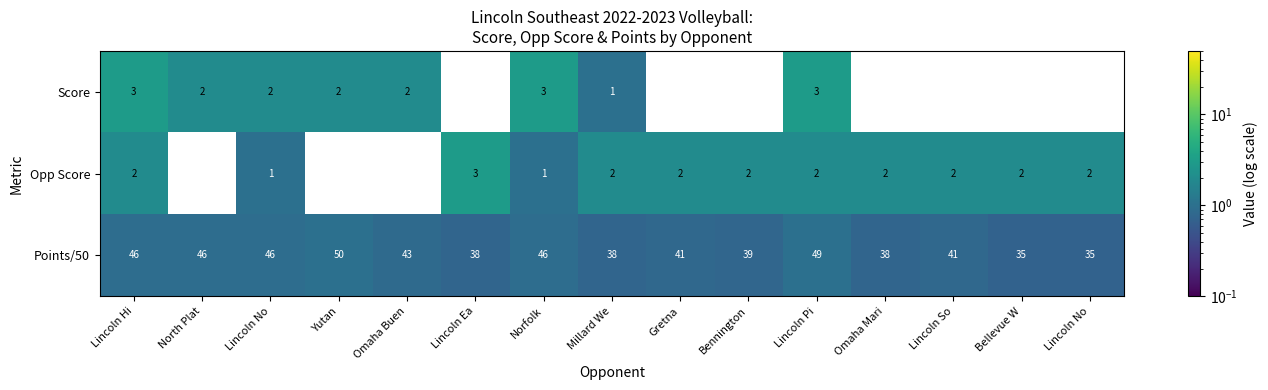

How many values in Score are above zero?

8